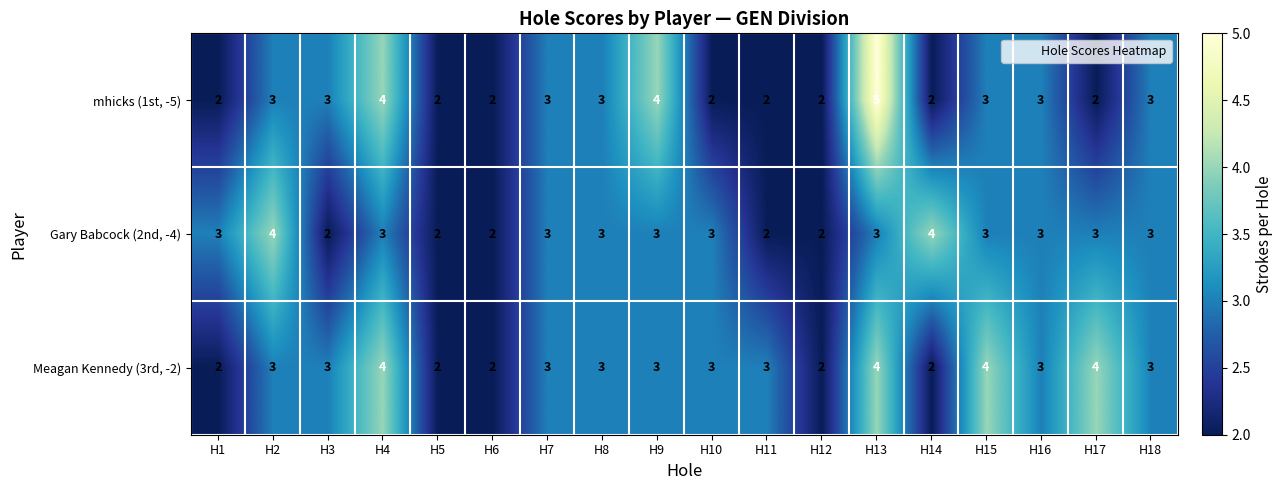

What is the greatest value displayed?

5